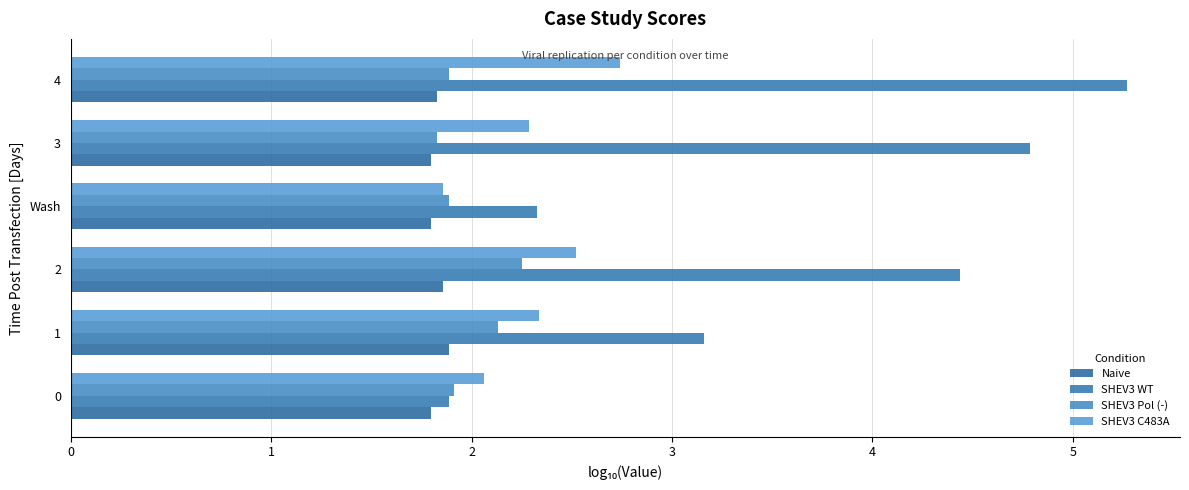

What are all the series names shown in the legend?

Naive, SHEV3 WT, SHEV3 Pol (-), SHEV3 C483A